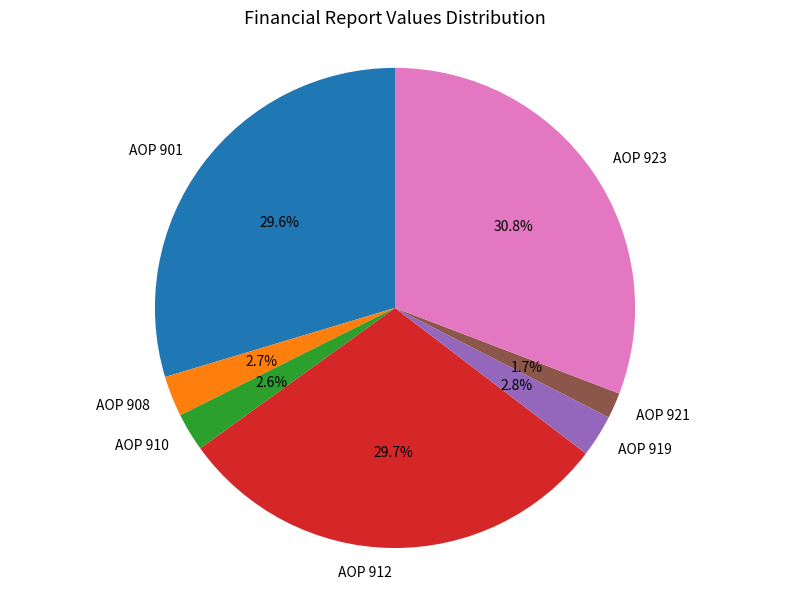

To the nearest percent, what is the difference between the largest and smallest slice percentages?

29%